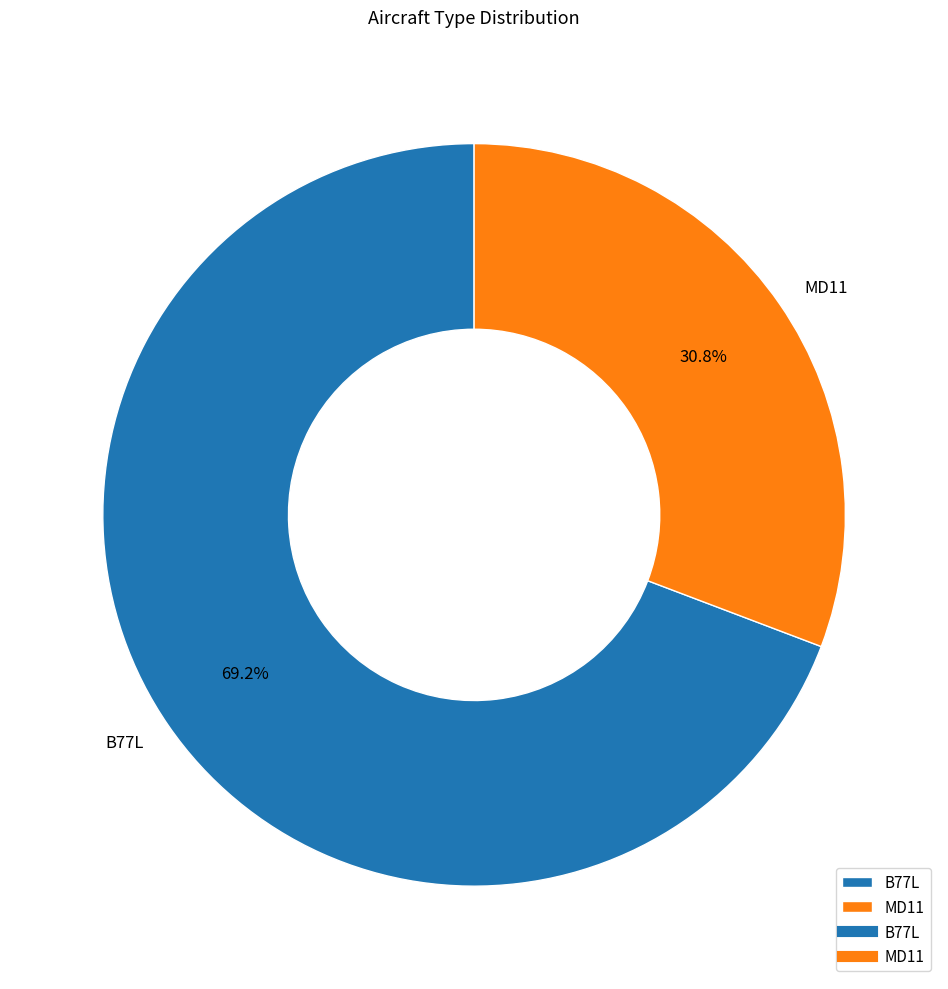

To the nearest percent, what is the difference between the MD11 and B77L slice percentages?

38%